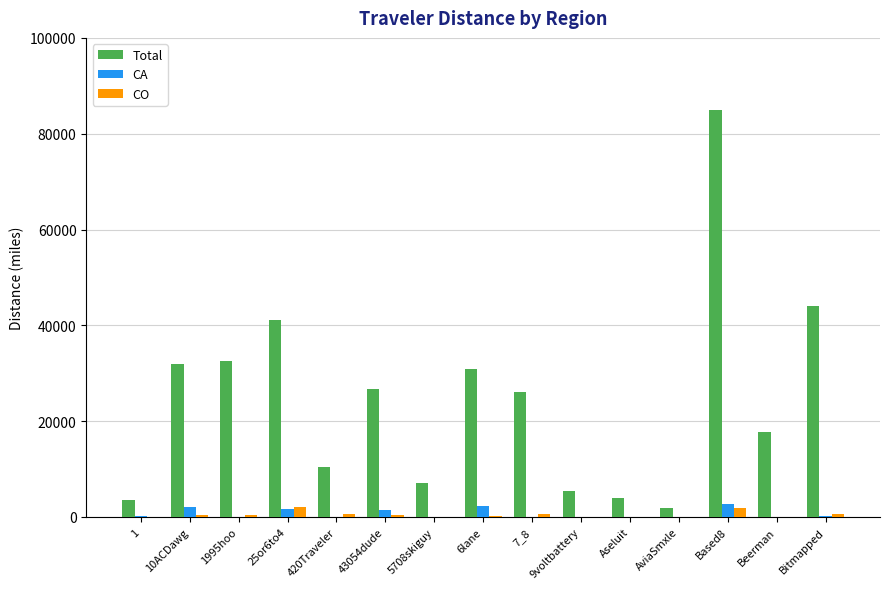

What is the greatest value displayed?

84887.4